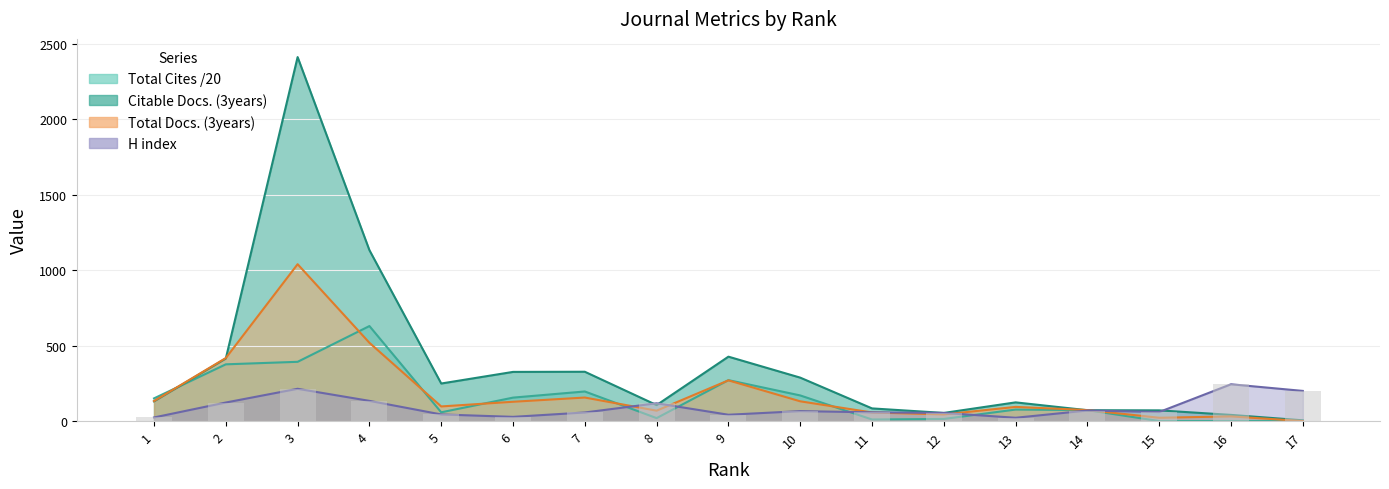

How many distinct data groups are displayed?

4